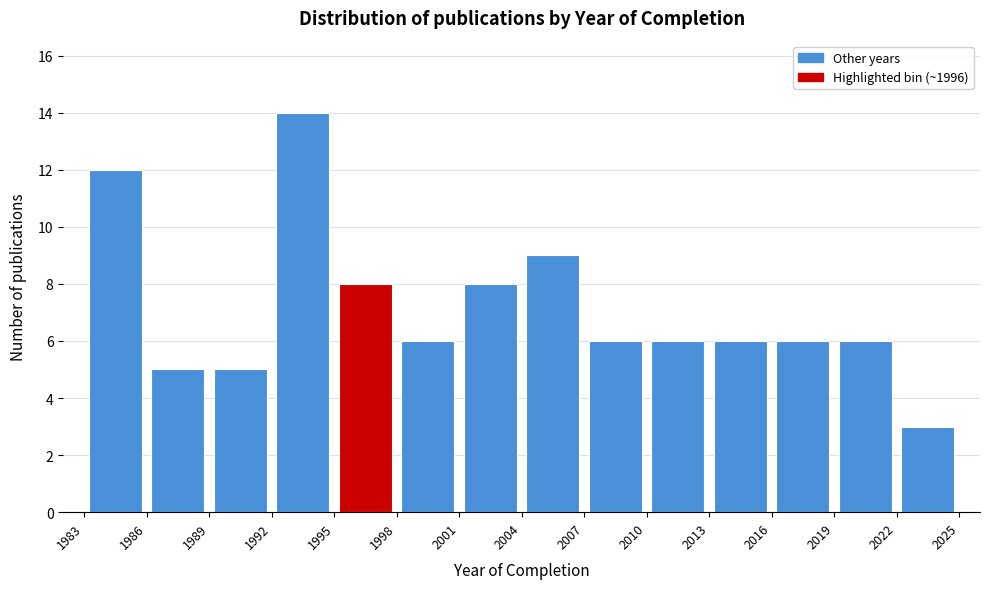

Reading left to right, list every bar in this chart as the range it spans on the x-axis followed by its height. The values are not printed on the chart, so give them approximately, as read against the axis.

1983 to 1986: 12
1986 to 1989: 5
1989 to 1992: 5
1992 to 1995: 14
1995 to 1998: 8
1998 to 2001: 6
2001 to 2004: 8
2004 to 2007: 9
2007 to 2010: 6
2010 to 2013: 6
2013 to 2016: 6
2016 to 2019: 6
2019 to 2022: 6
2022 to 2025: 3